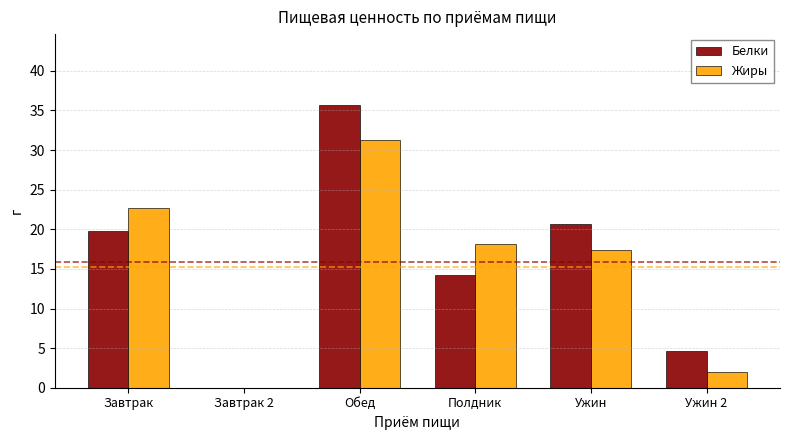

Count the number of categories in the chart.

6